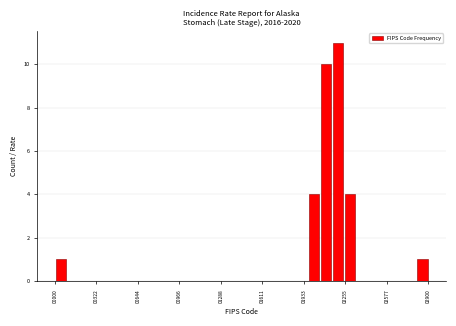

Around what value on the x-axis is the tallest bar? Give the approximate position of its centre, as read against the axis.

2200